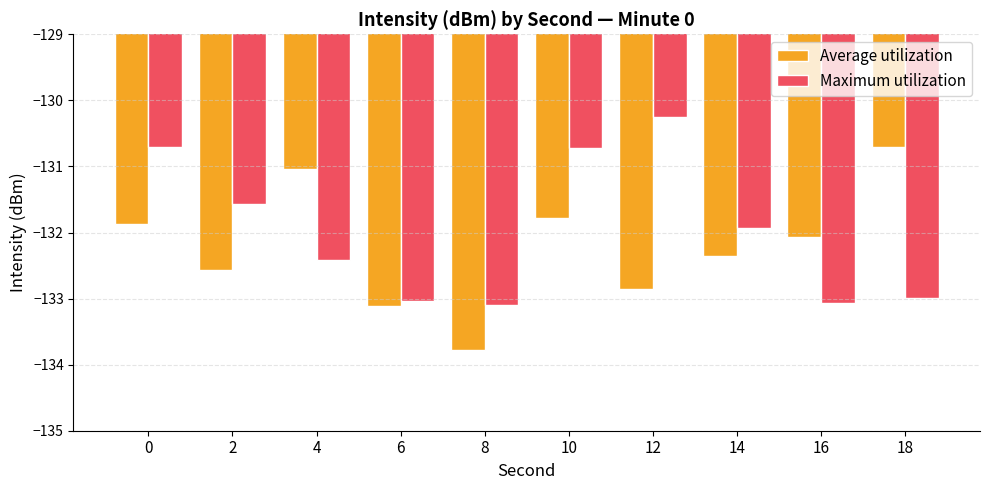

What is the average value of the Average utilization series?

-132.2